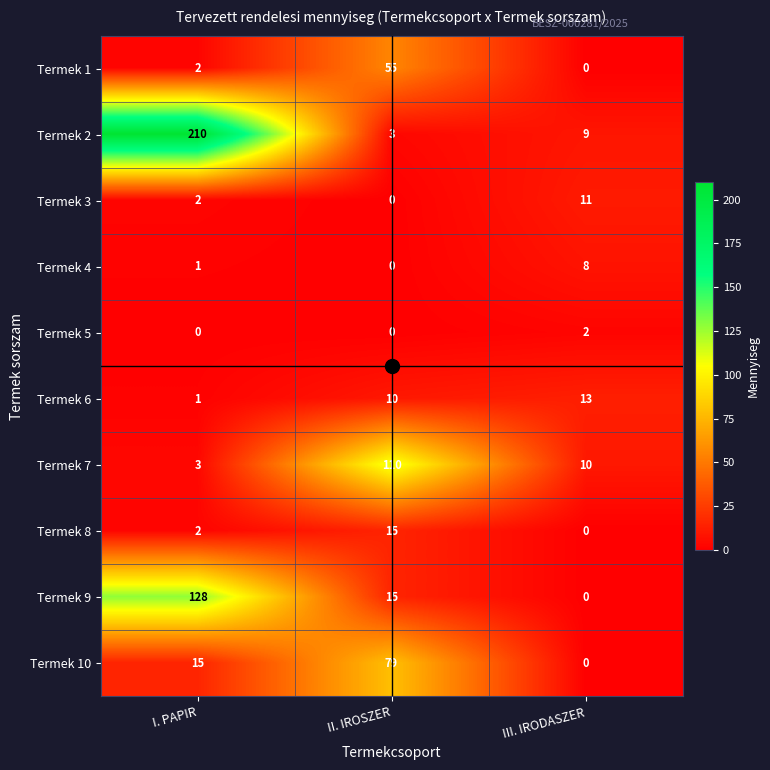

At which category is the sum across all series the highest?

I. PAPIR